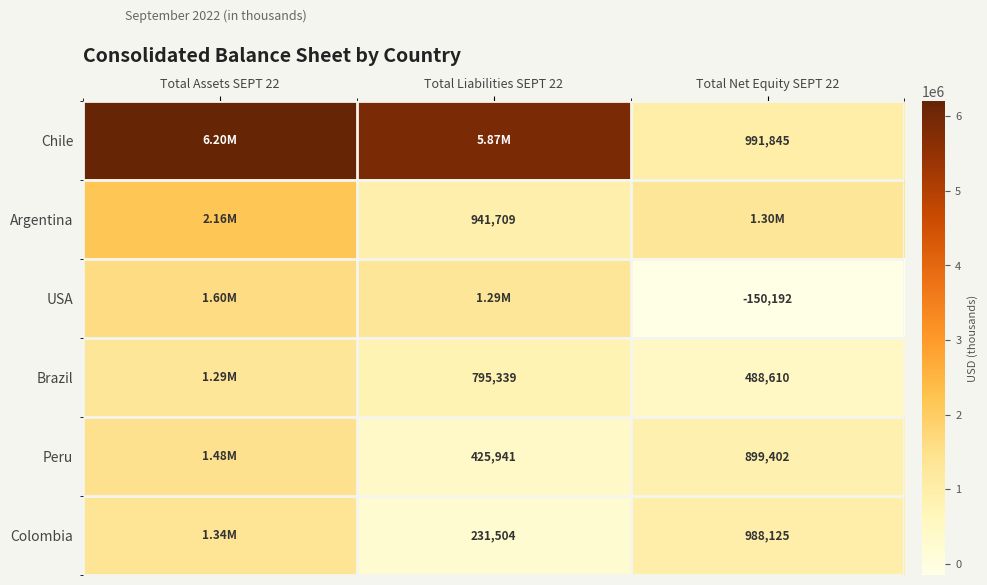

Is the value of Peru at Total Liabilities SEPT 22 greater than the value of Colombia at Total Net Equity SEPT 22?

No